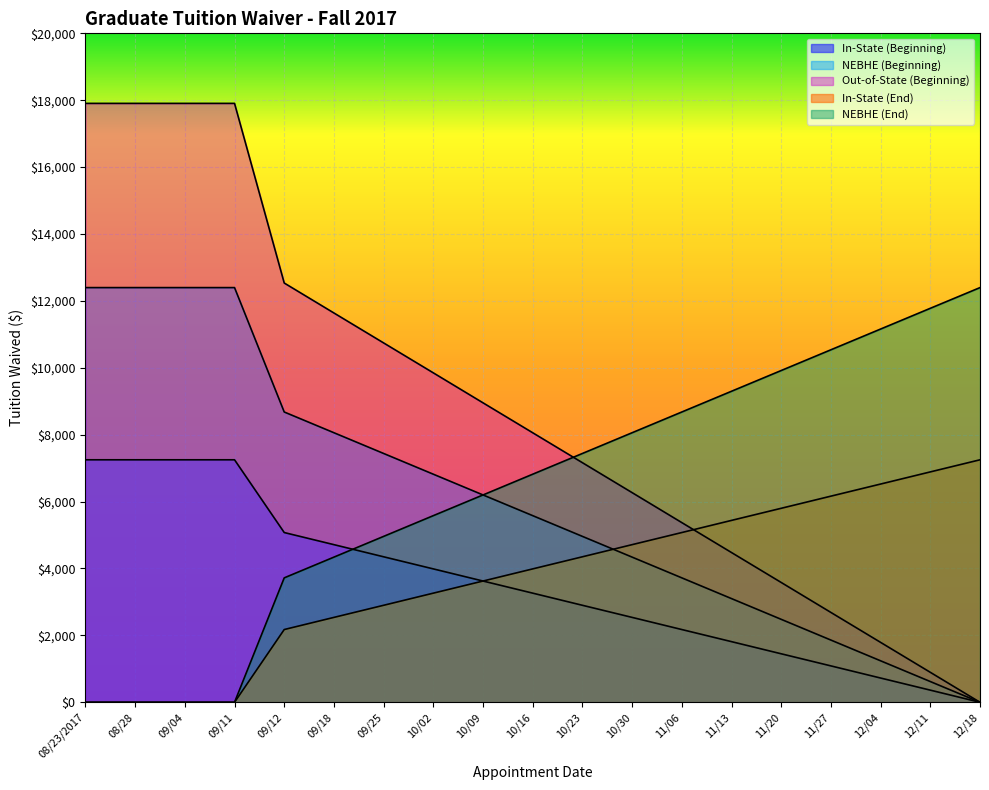

At which label does Out-of-State (Beginning) first exceed 8058?

08/23/2017